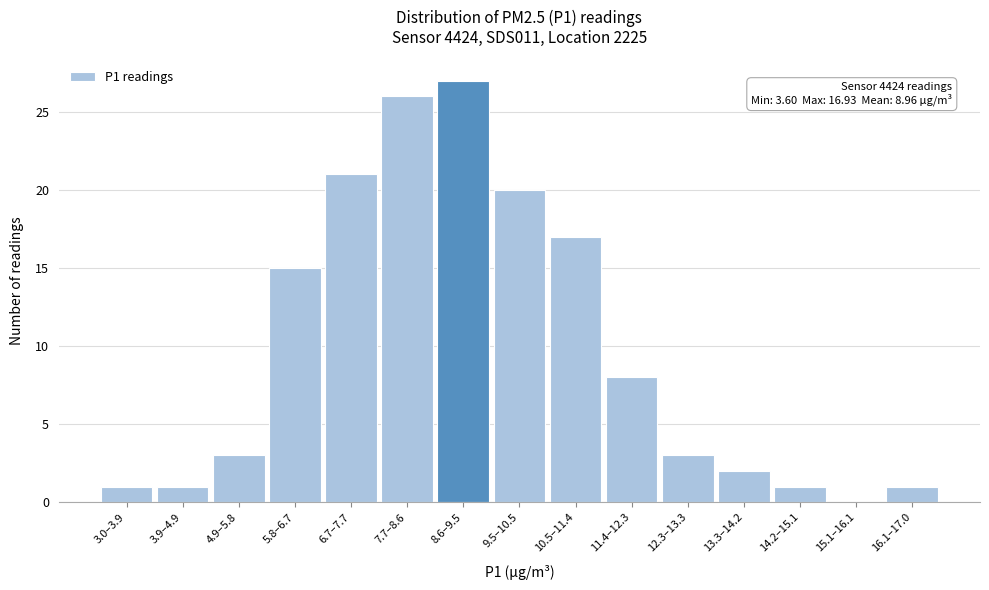

Reading left to right, transcribe all the data shown in this chart.

3.0–3.9=1	3.9–4.9=1	4.9–5.8=3	5.8–6.7=15	6.7–7.7=21	7.7–8.6=26	8.6–9.5=27	9.5–10.5=20	10.5–11.4=17	11.4–12.3=8	12.3–13.3=3	13.3–14.2=2	14.2–15.1=1	15.1–16.1=0	16.1–17.0=1